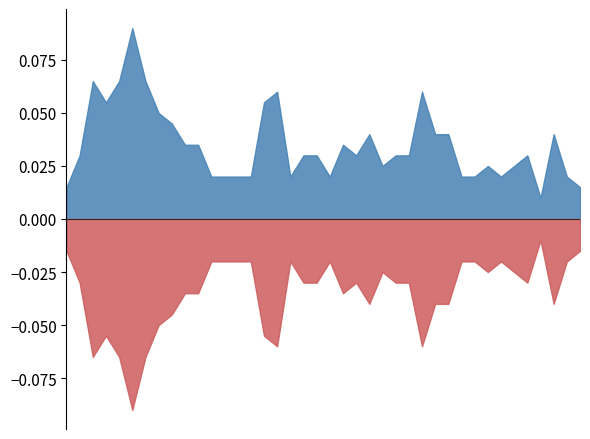

At which category does the chart reach its peak across all series?

10/09/2023